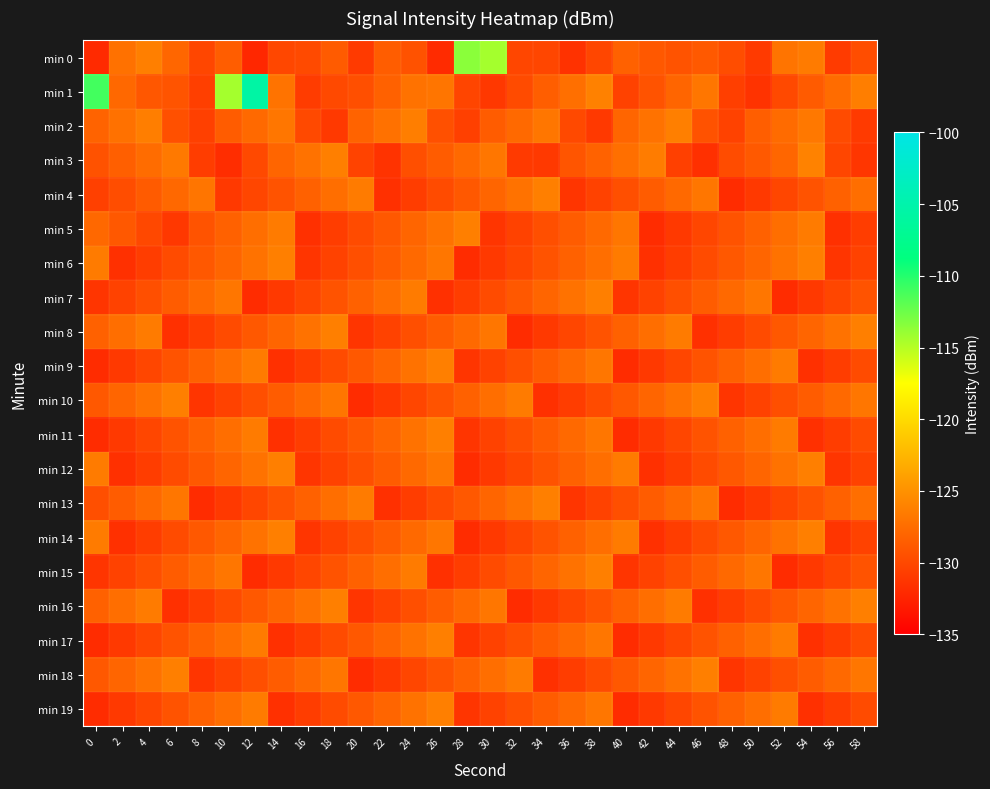

What is the spread (max minus min) of values at 42?

5.5